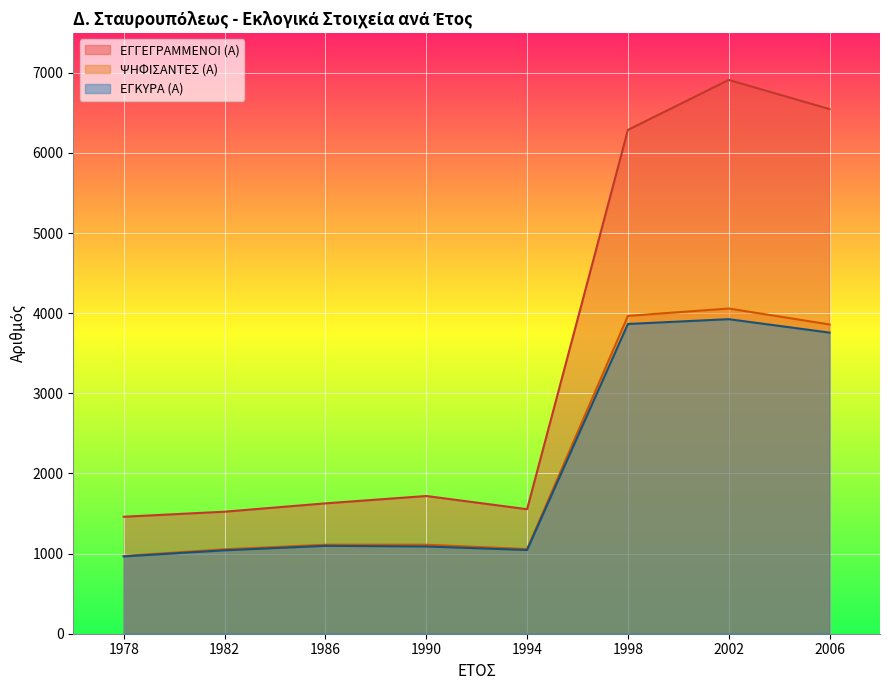

In ΨΗΦΙΣΑΝΤΕΣ (Α), how many points are higher than both neighbors (excluding endpoints)?

1